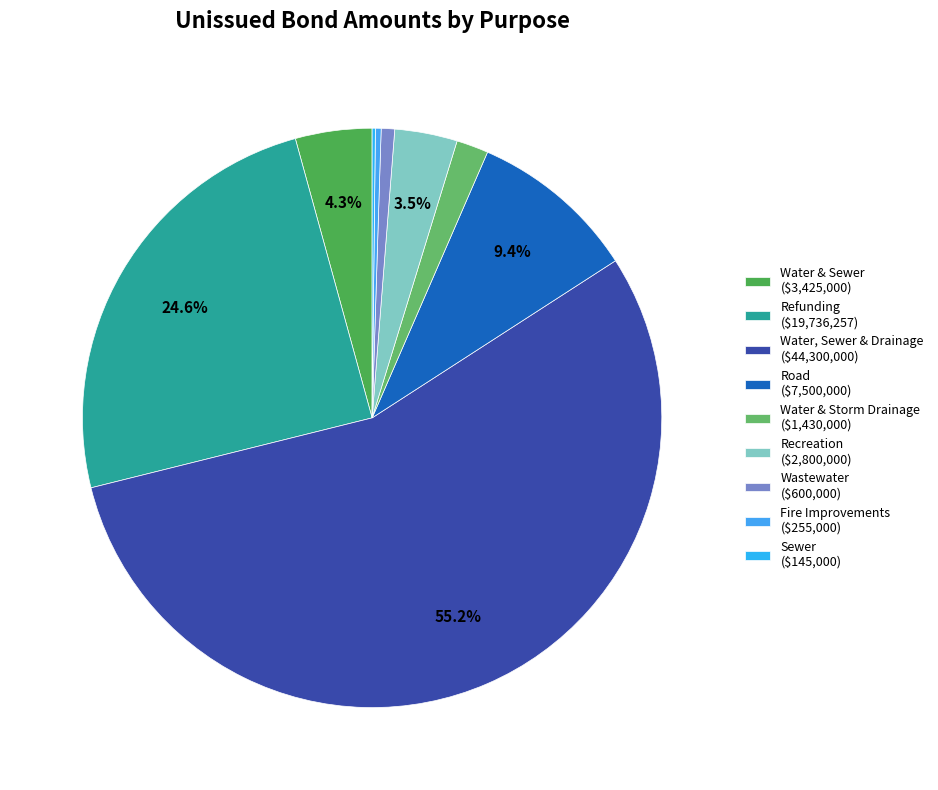

Does any single category account for the majority?

Yes